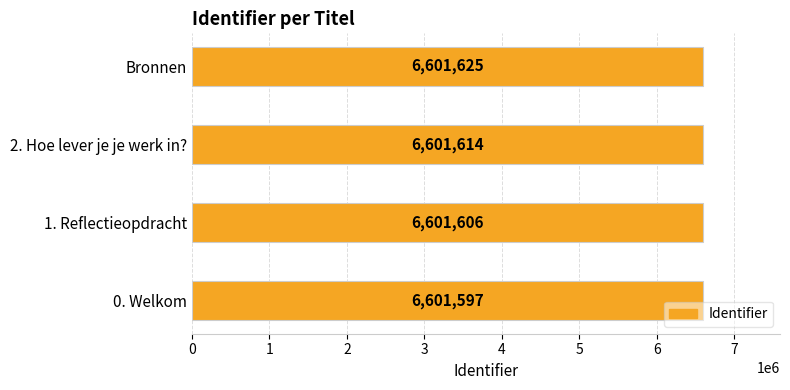

How many values are between 6601606 and 6601625?

3